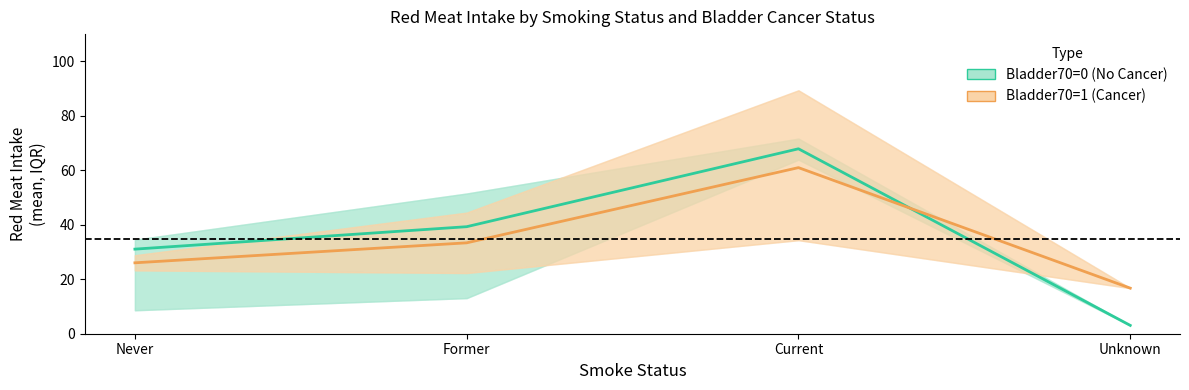

Where does the Bladder70=1 (Cancer) series first go above 33?

Former